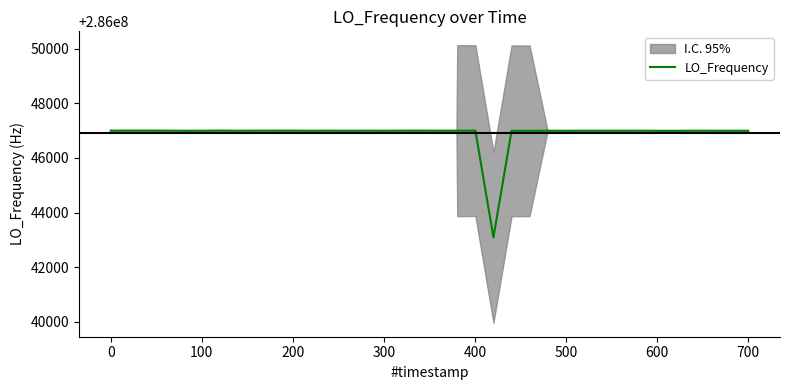

Count the number of values greater than 286047001.

25